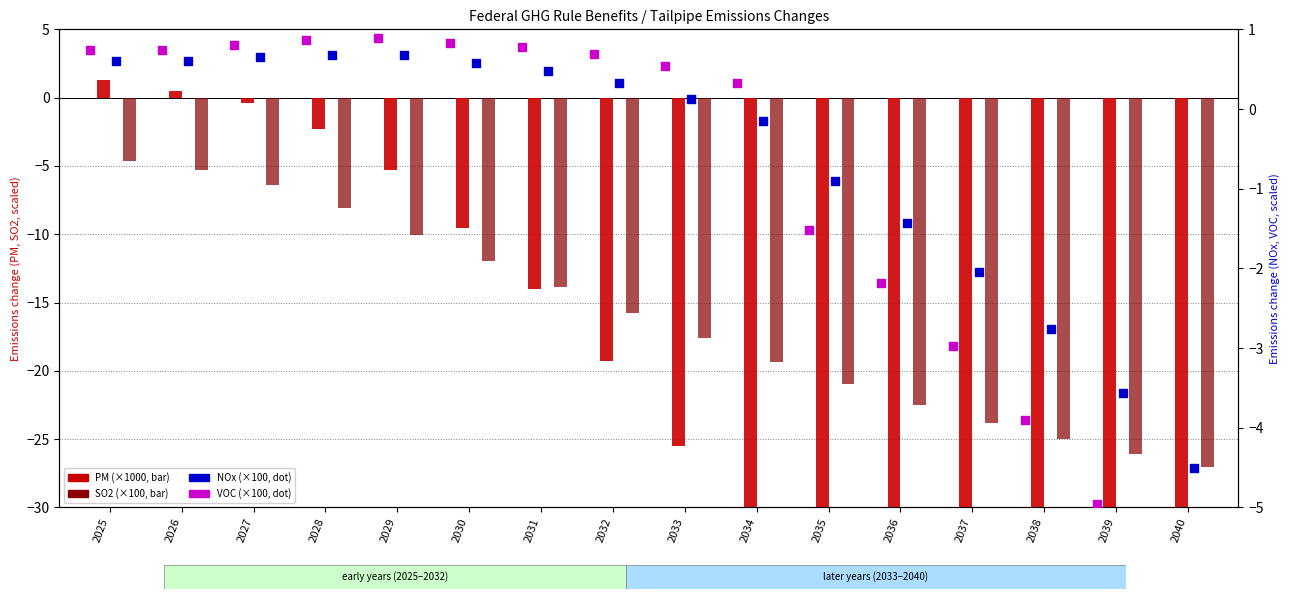

What are all the series names shown in the legend?

PM, SO2, VOC, NOx